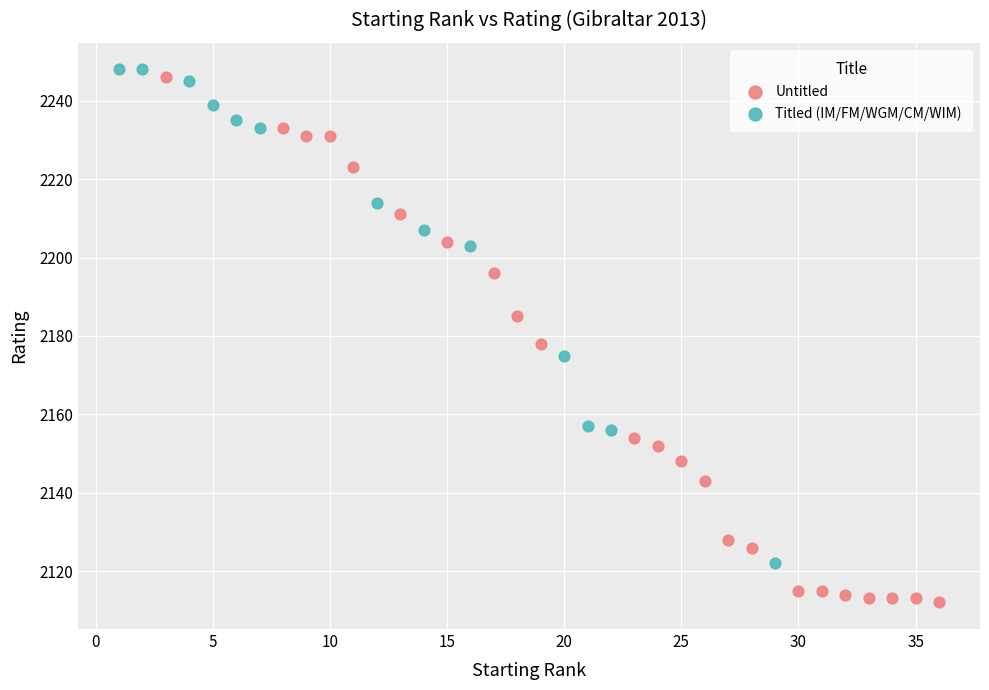

Which series contains the lowest Y value?

Untitled